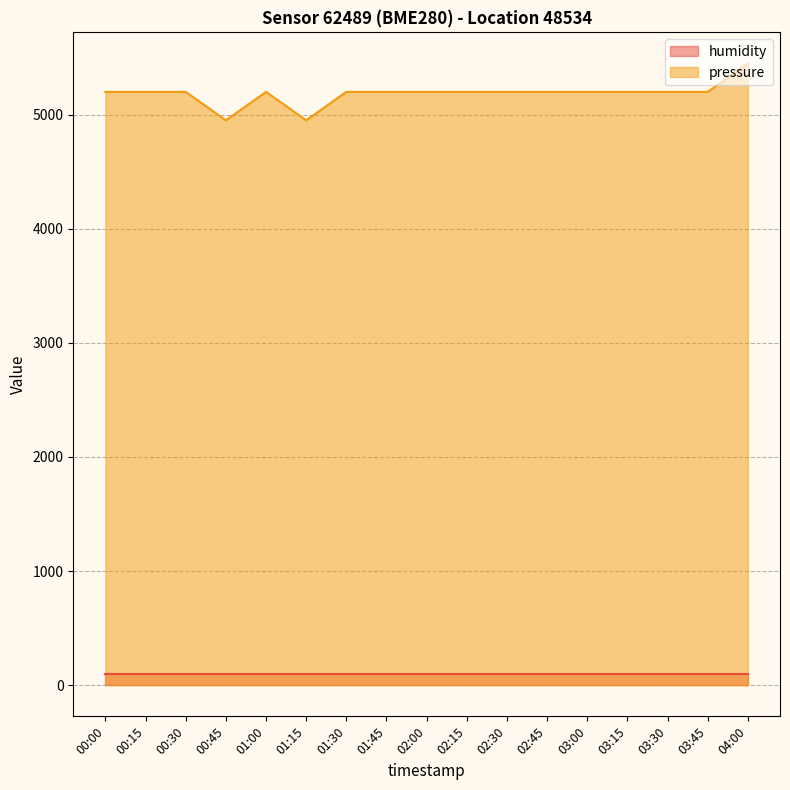

How many lines are shown in the chart?

2